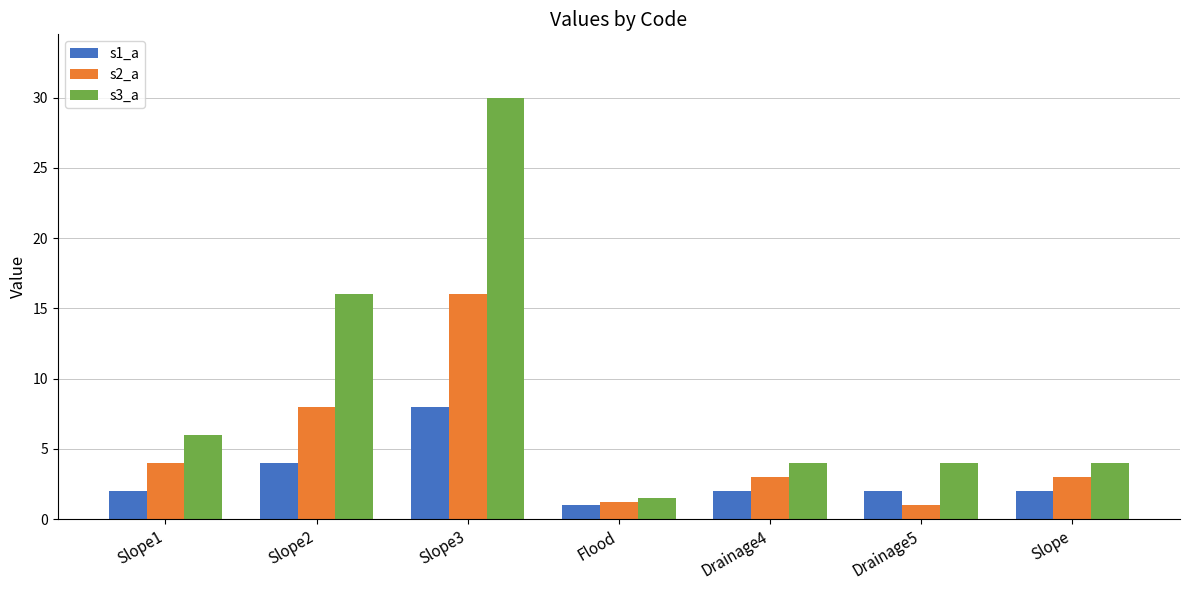

Is the value of s3_a at Slope1 greater than the value of s1_a at Slope3?

No